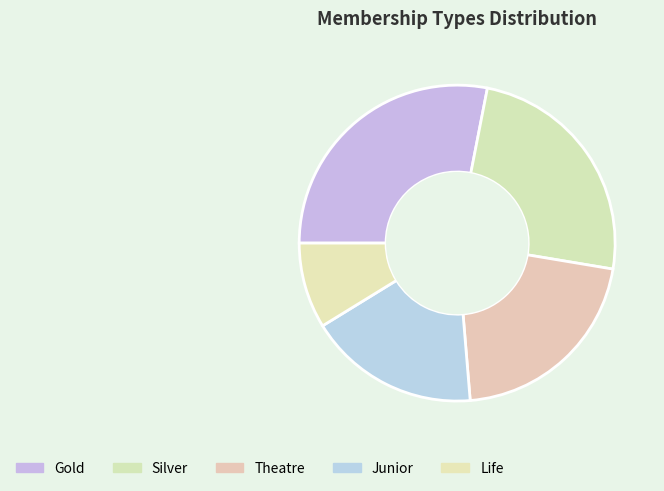

To the nearest percent, what portion does Gold represent?

28%